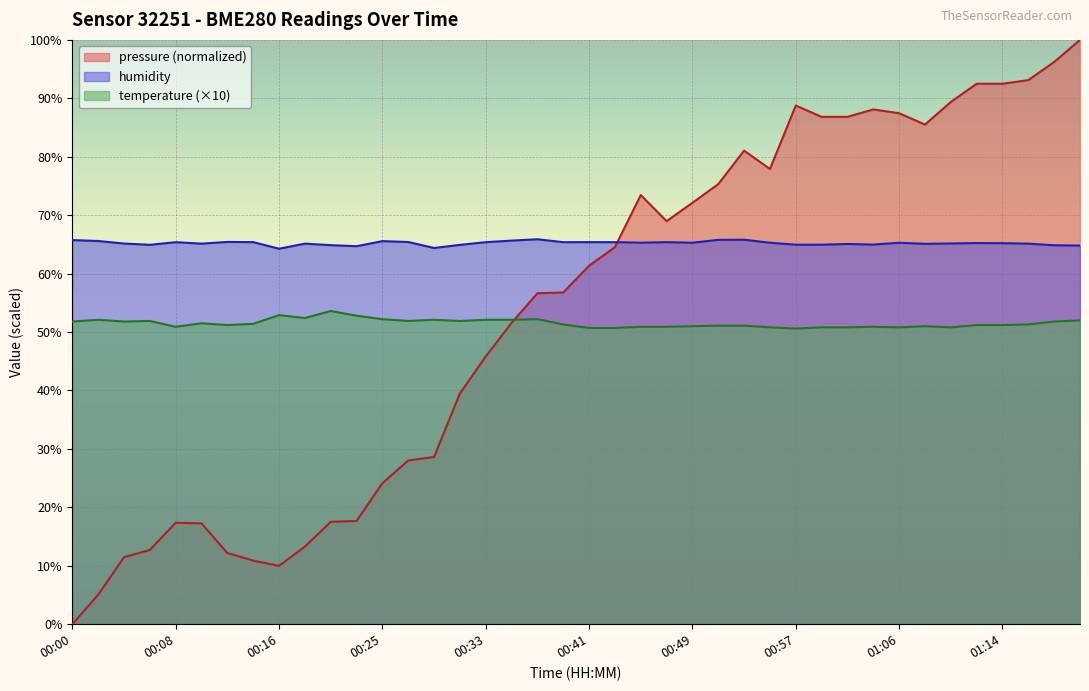

How many data points in humidity are above 65?

29